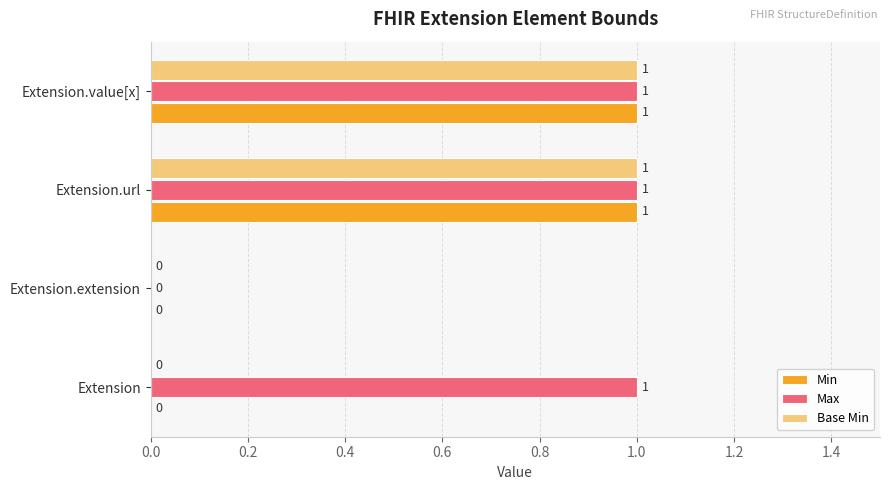

Which series has the largest total across all categories?

Max